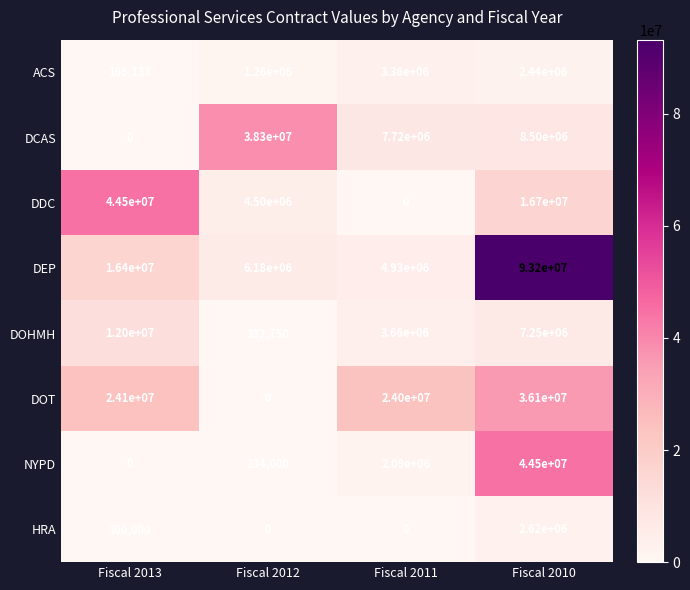

What is the difference between the highest and lowest values at Fiscal 2013?

44500000